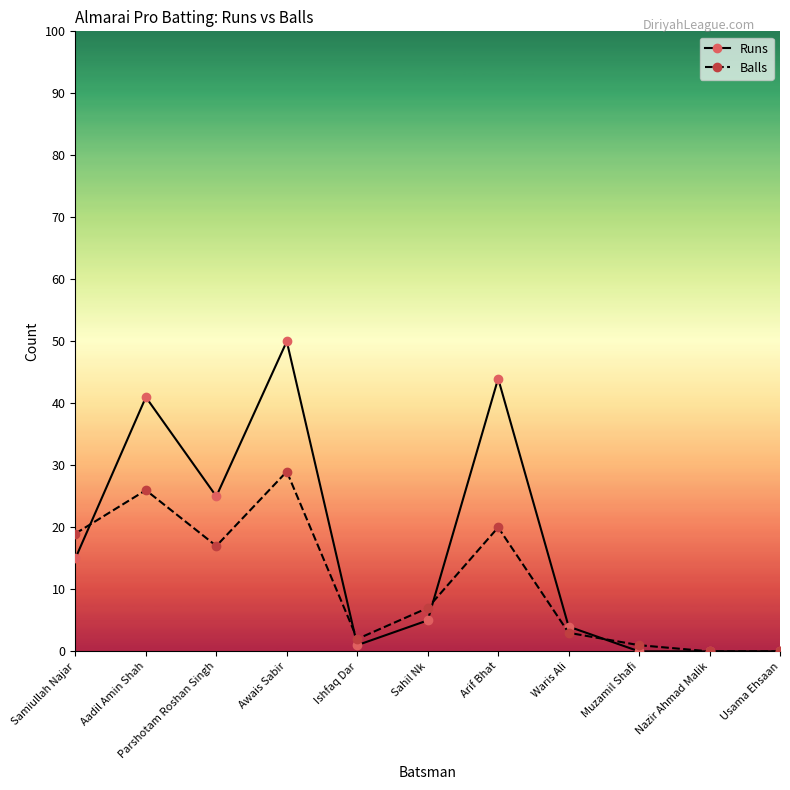

True or false: Runs and Balls intersect in this chart.

True